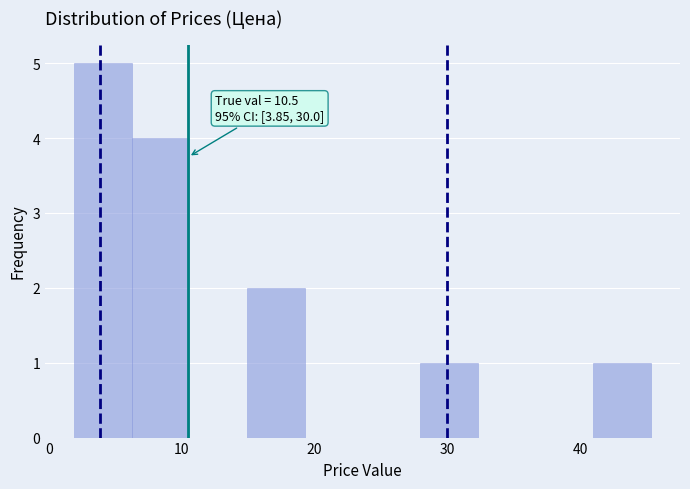

Which range on the x-axis has the tallest bar?

2 to 6